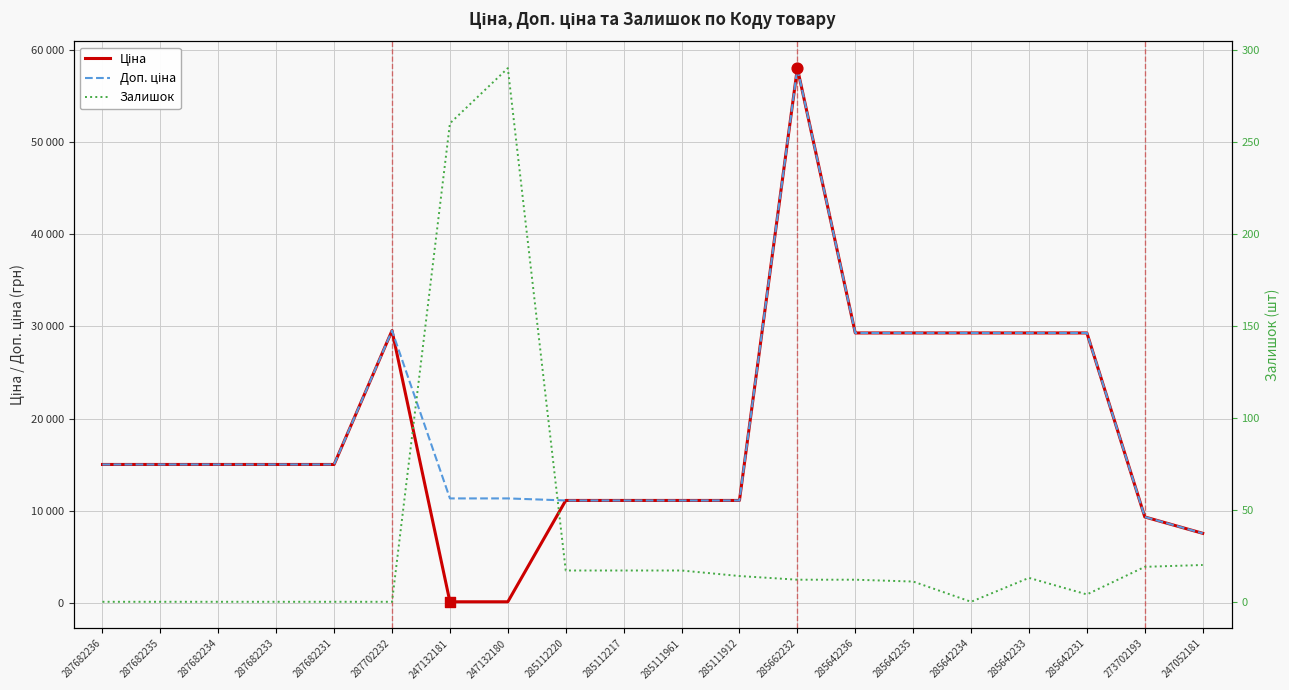

Is the value of Залишок at 285662232 greater than the value of Ціна at 285112217?

No